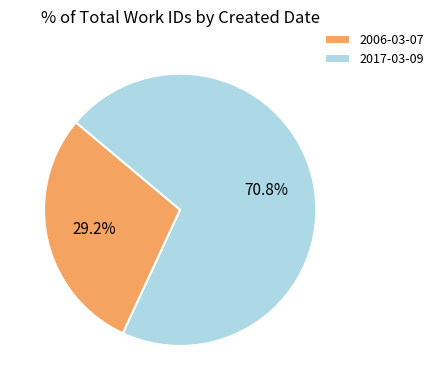

To the nearest percent, what portion does 2017-03-09 represent?

71%